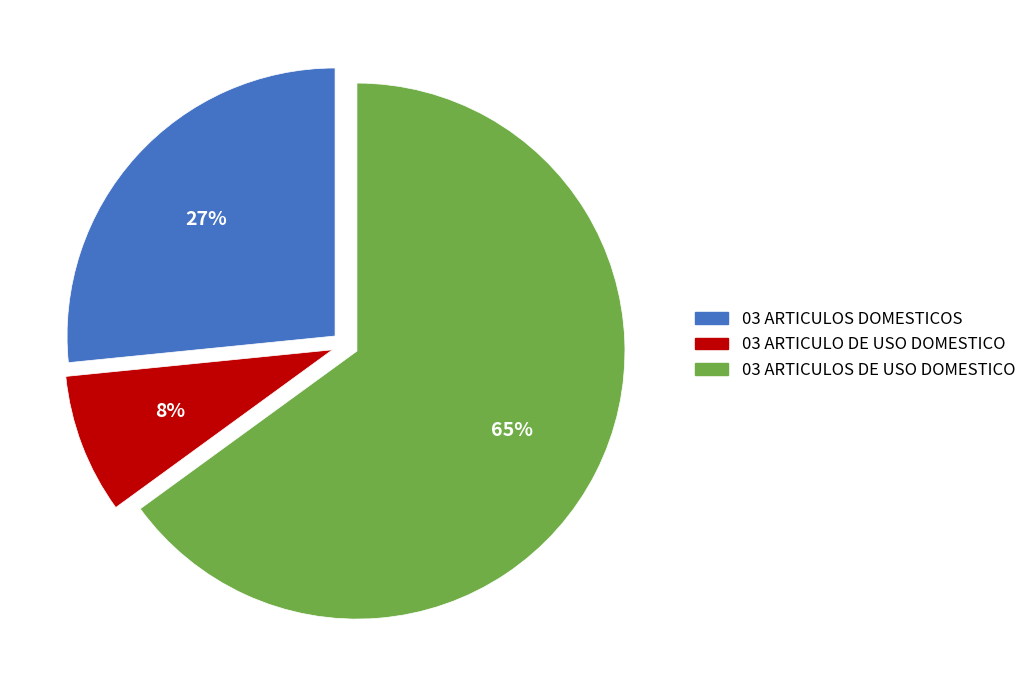

Count the number of slices in the pie.

3